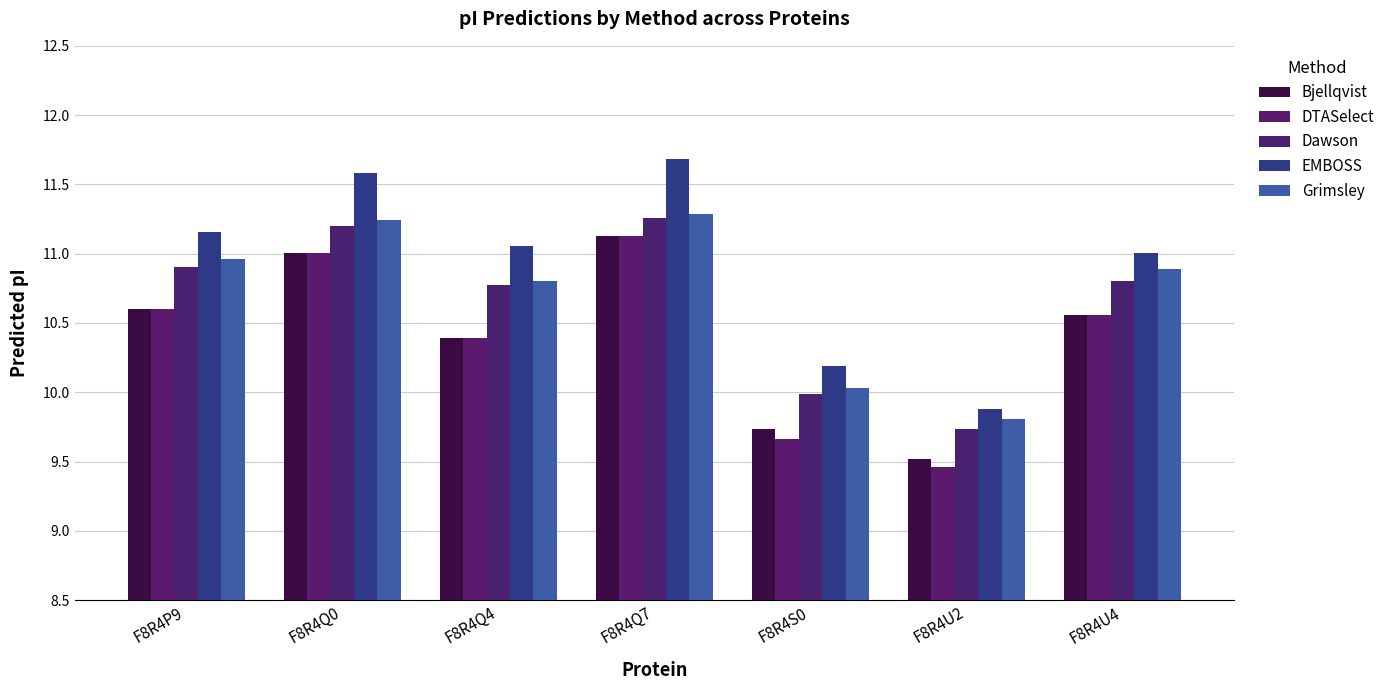

What is the label of the 5th bar from the right?

F8R4Q4